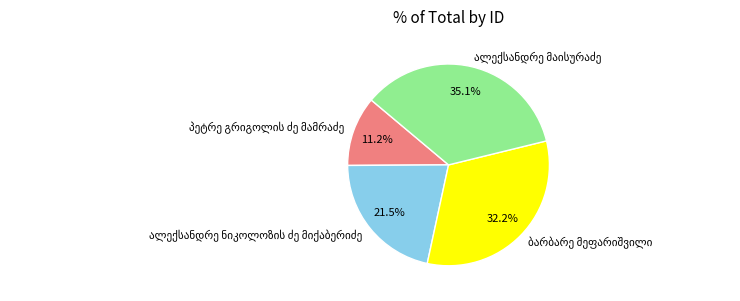

Is there any slice that represents more than half of the pie?

No